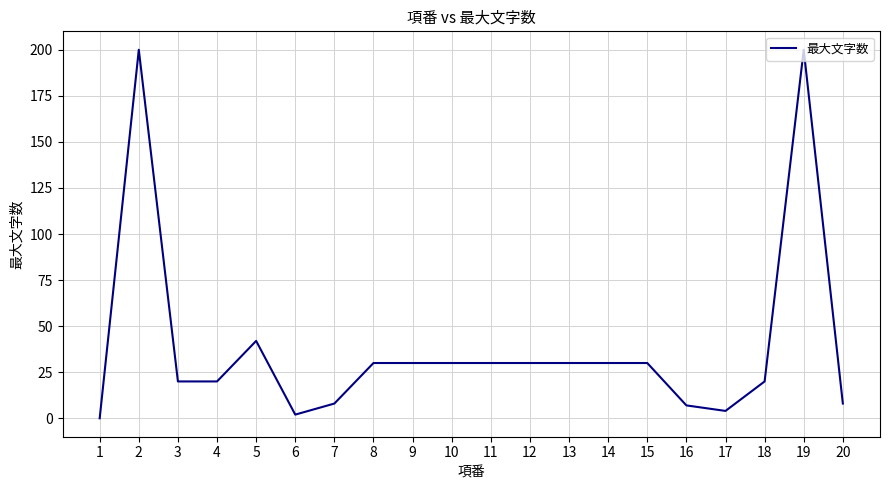

The chart shows a value of 30 at 9. True or false?

True